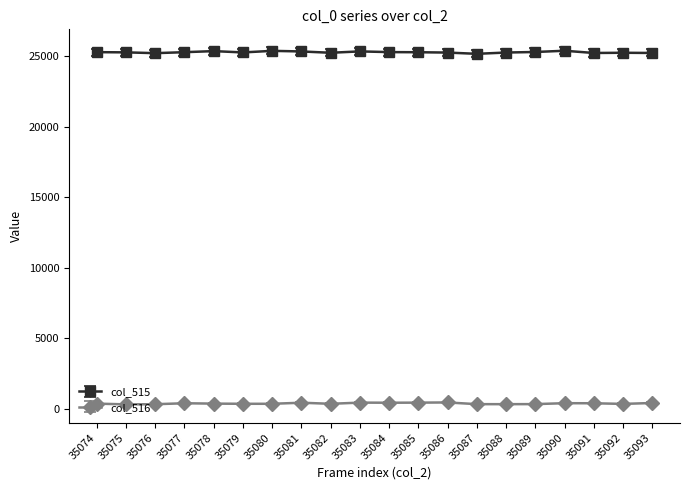

In col_516, how many points are higher than both neighbors (excluding endpoints)?

5